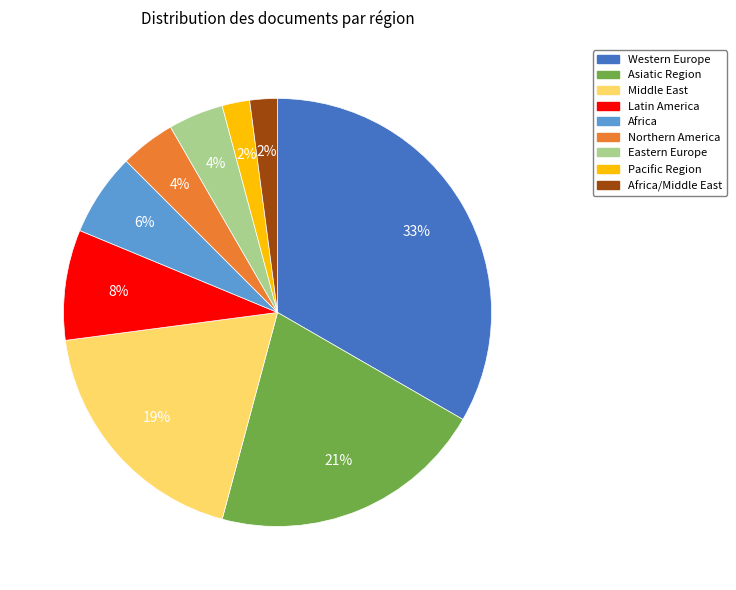

Does any single category account for the majority?

No